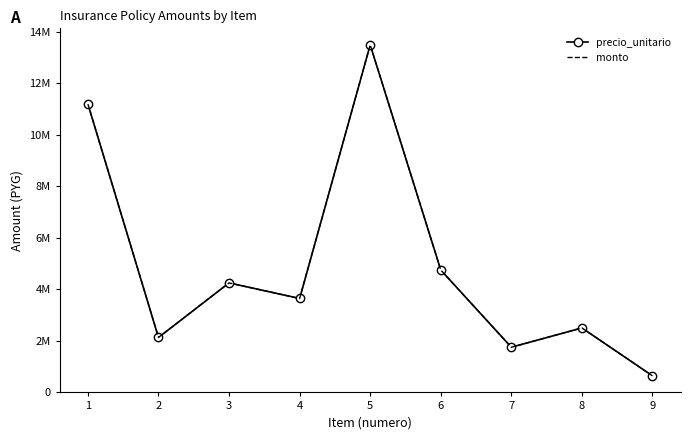

Reading left to right, what are all the values shown in this chart?

precio_unitario: 11200000	2130000	4250000	3645000	13500000	4750000	1750000	2500000	637500
monto: 11200000	2130000	4250000	3645000	13500000	4750000	1750000	2500000	637500